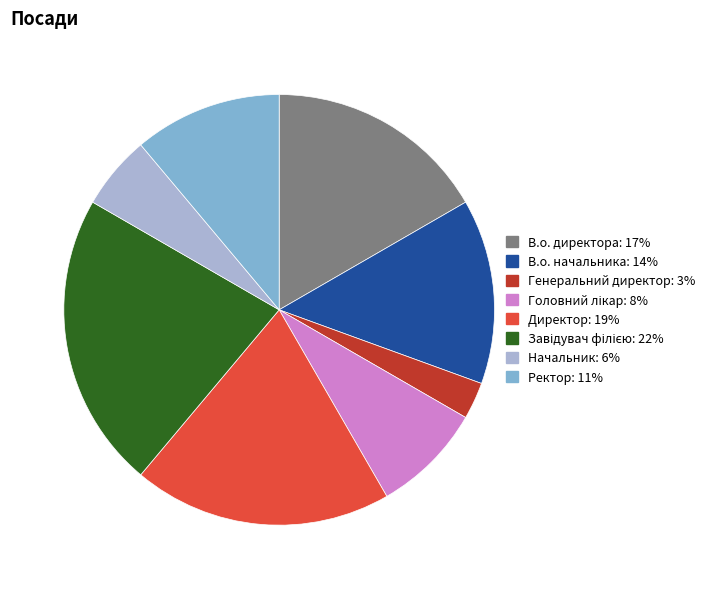

Does any single category account for the majority?

No